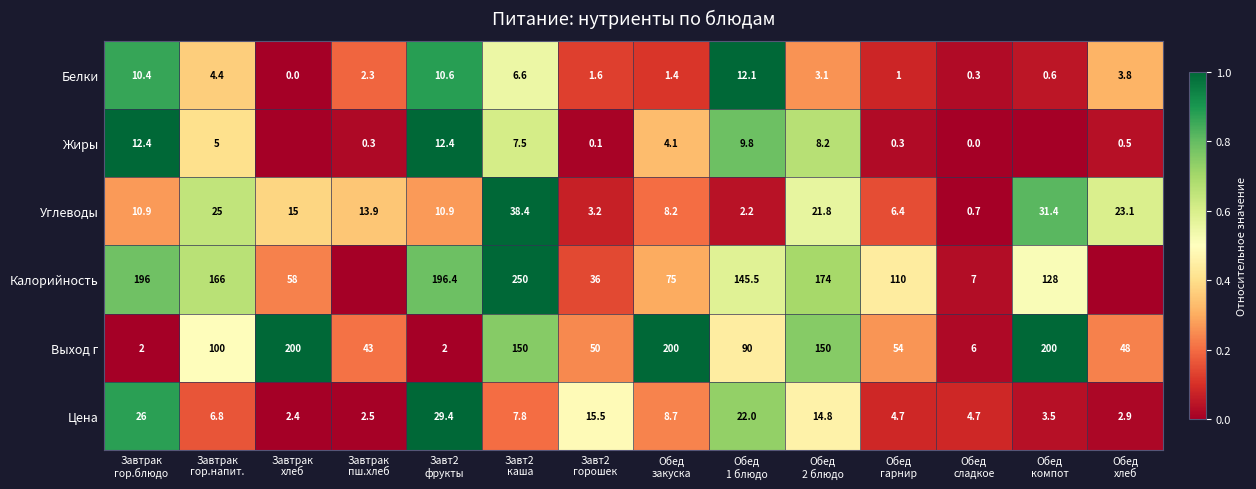

What is the difference between the maximum and second lowest values in the Цена series?

26.9